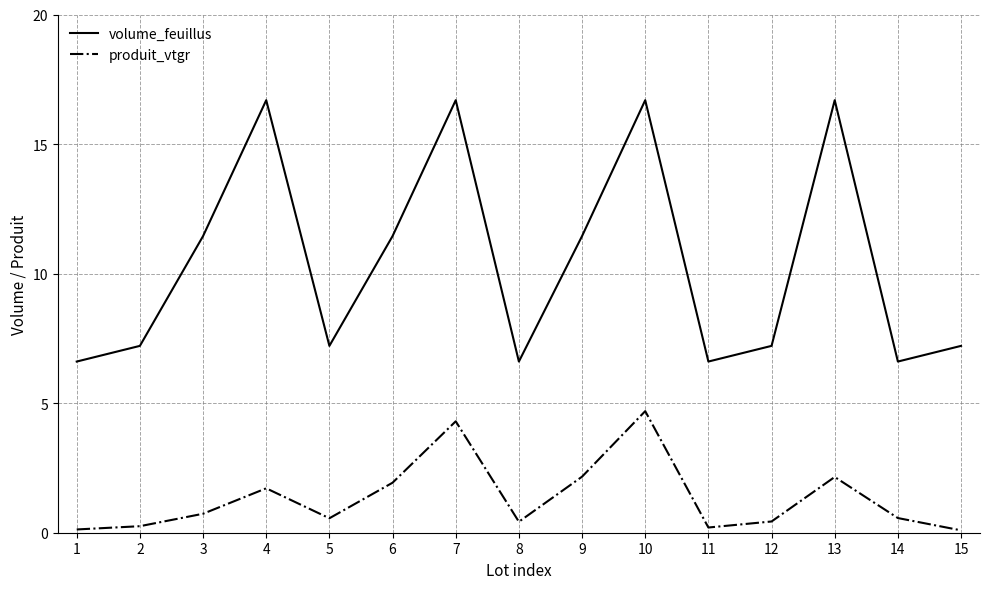

What is the difference between the highest and lowest values at 4?

15.0